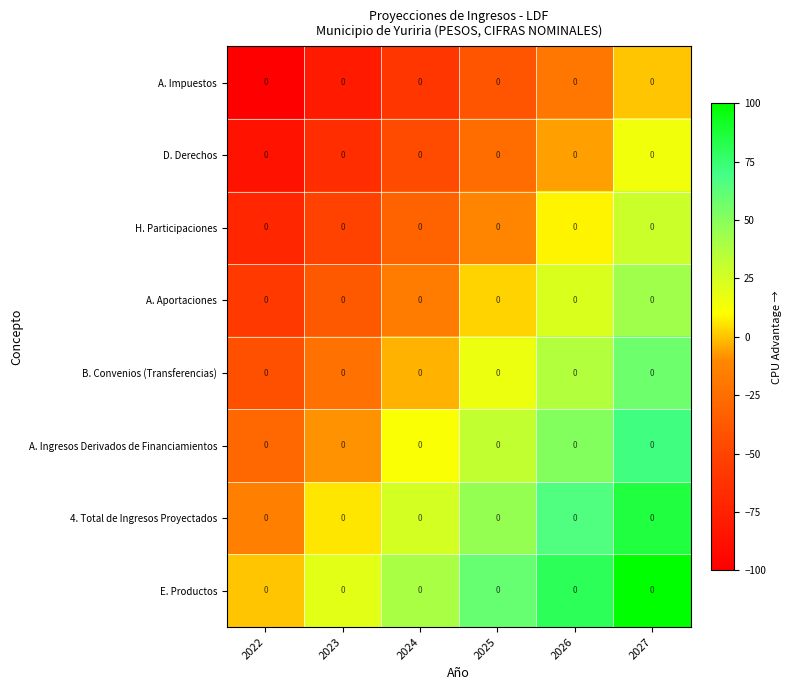

How many data points in A. Ingresos Derivados de Financiamientos are above 31?

3